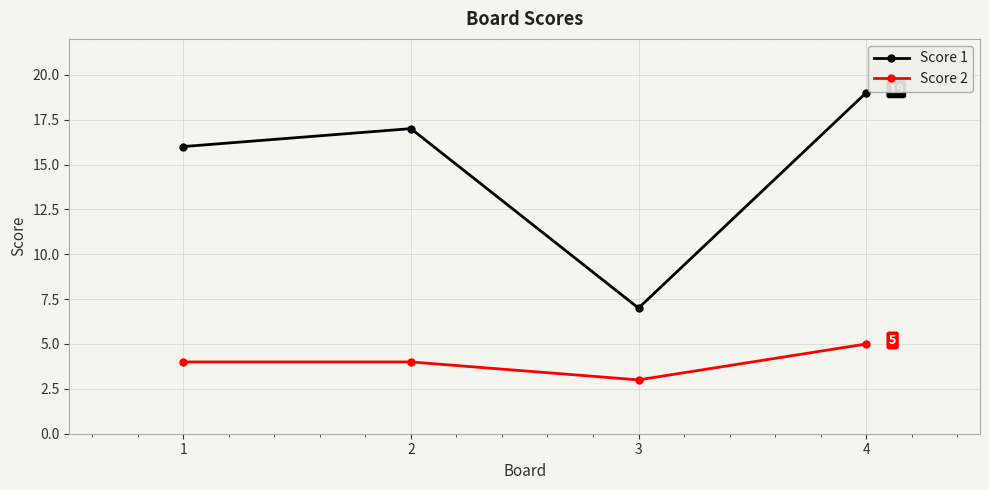

What is the approximate value of Score 1 at 4?

19